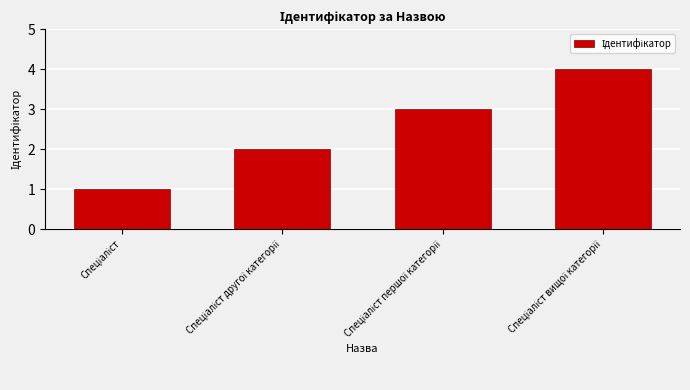

What is the difference between the maximum and minimum values?

3